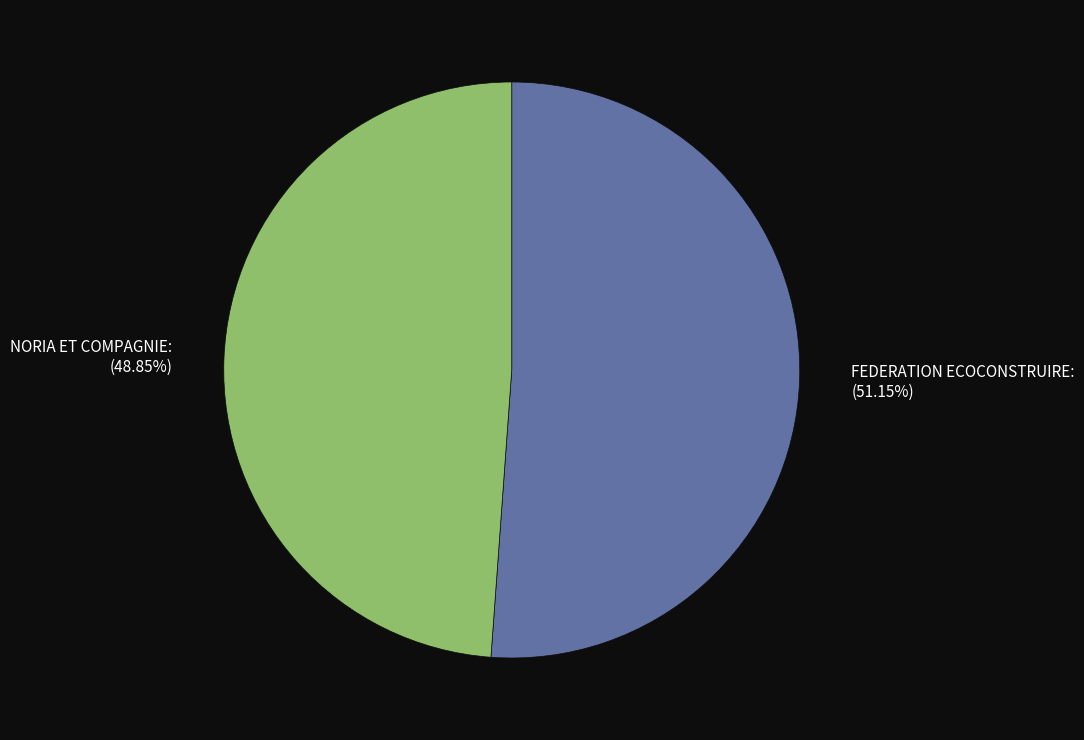

What percentage is the FEDERATION ECOCONSTRUIRE slice, to the nearest percent?

51%